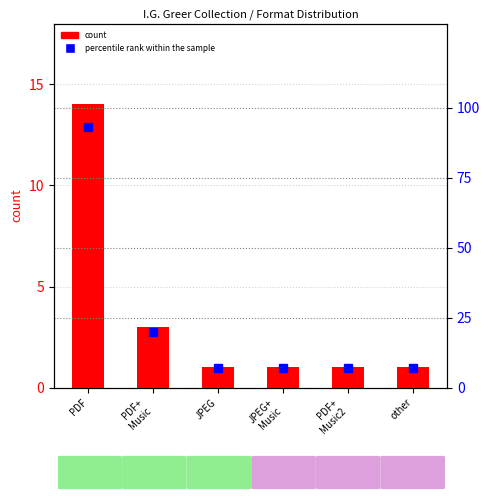

Which has a higher value, PDF+
Music2 or JPEG?

PDF+
Music2